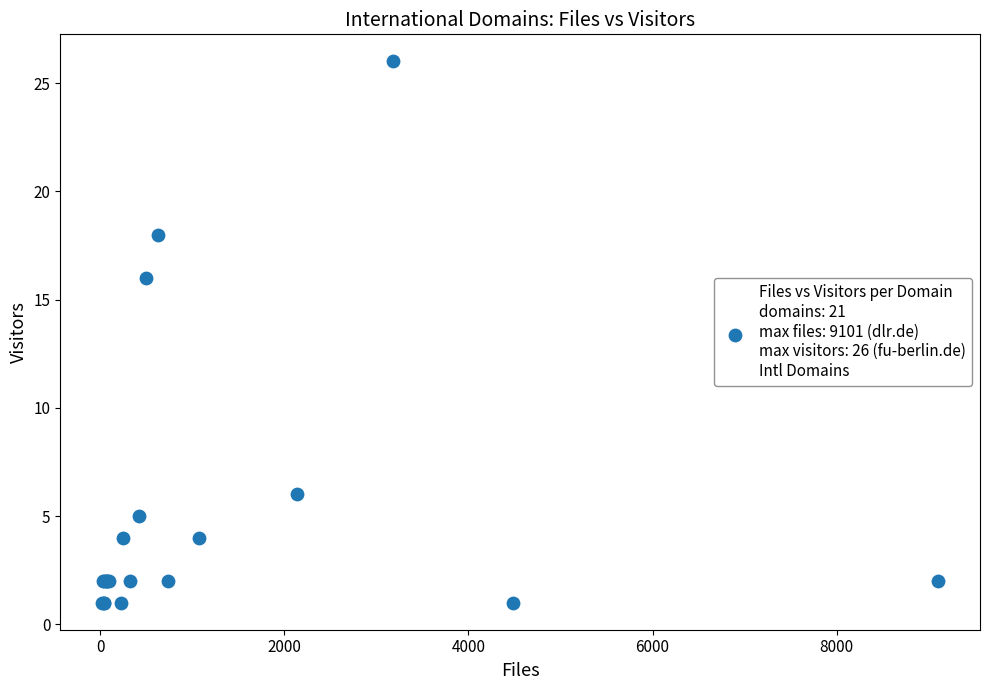

What Y value in the scatter plot is closest to 13?

16